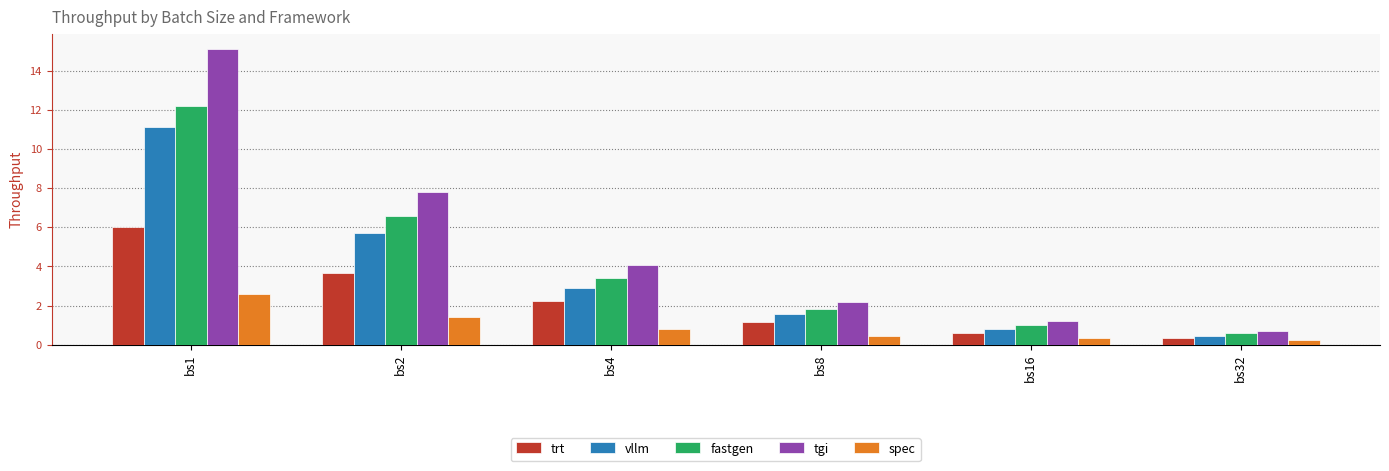

Which category has the highest value across all series?

bs1